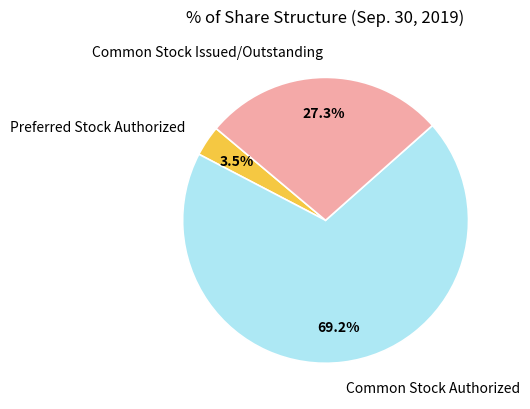

Does Common Stock Issued/Outstanding account for over 50% of the chart?

No